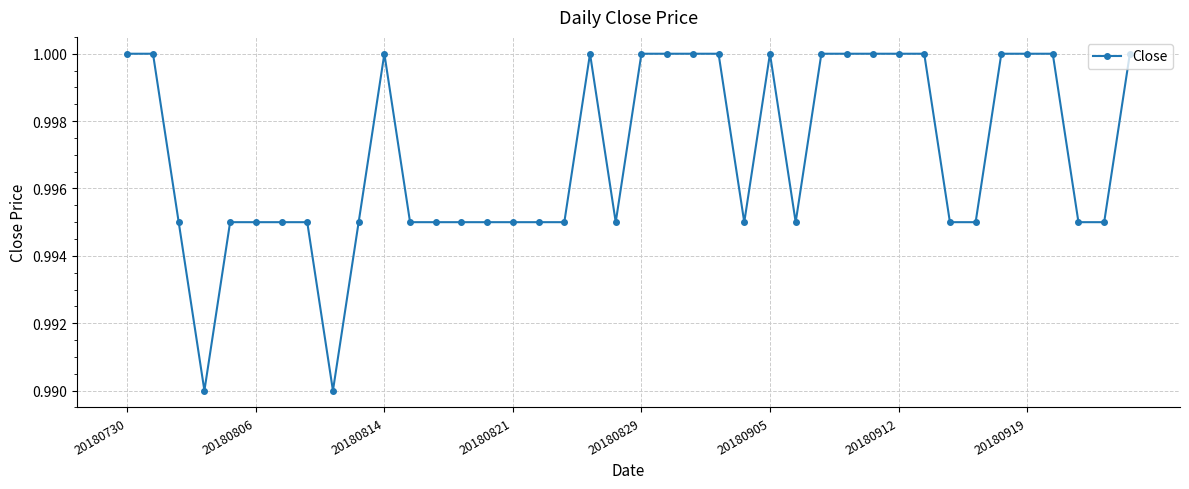

What is the sum of all values?

39.9